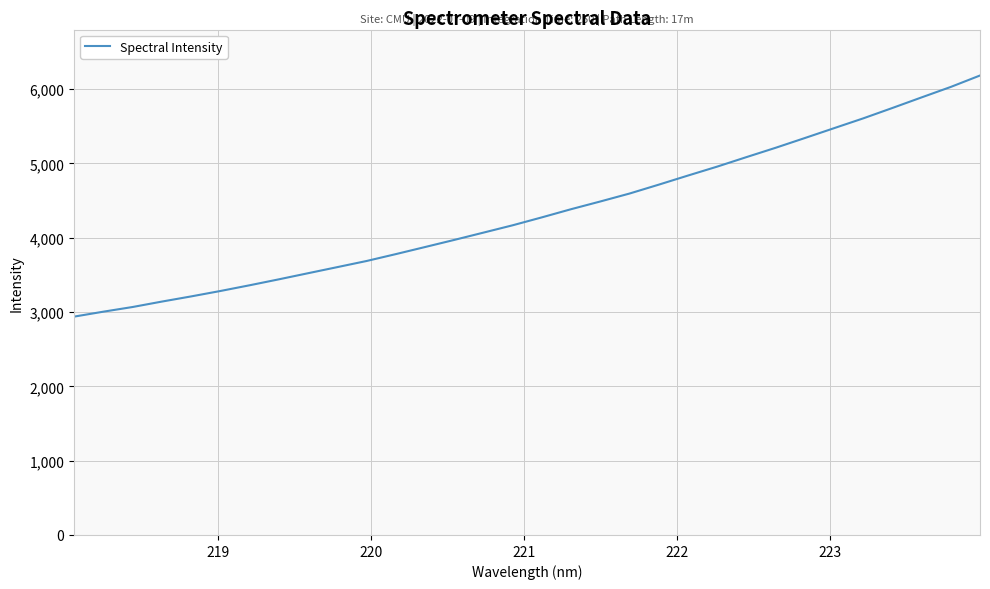

True or false: the data has more than 1 interior local peaks.

False